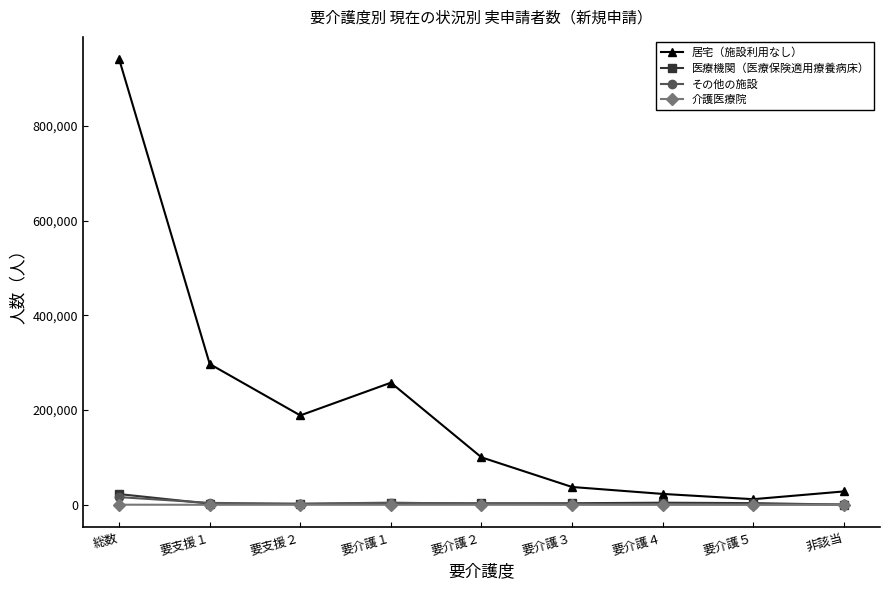

What position from the right is 非該当?

1